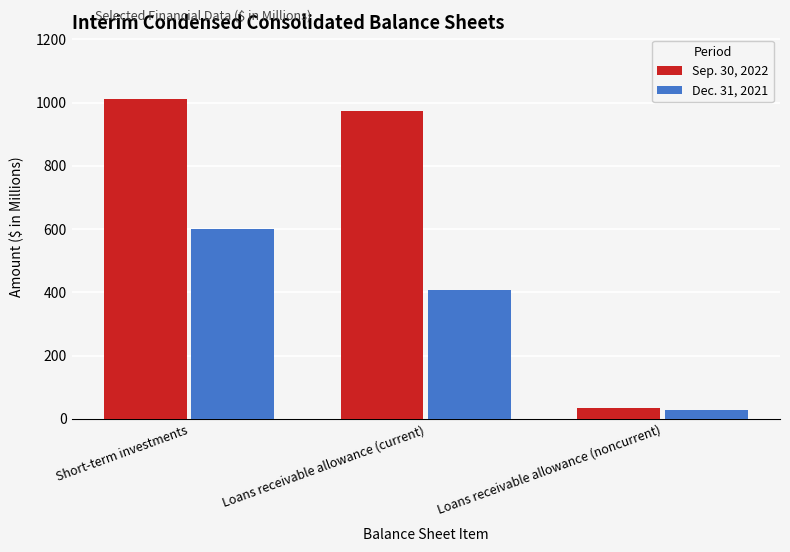

Which series changed the most between Loans receivable allowance (current) and Loans receivable allowance (noncurrent)?

Sep. 30, 2022